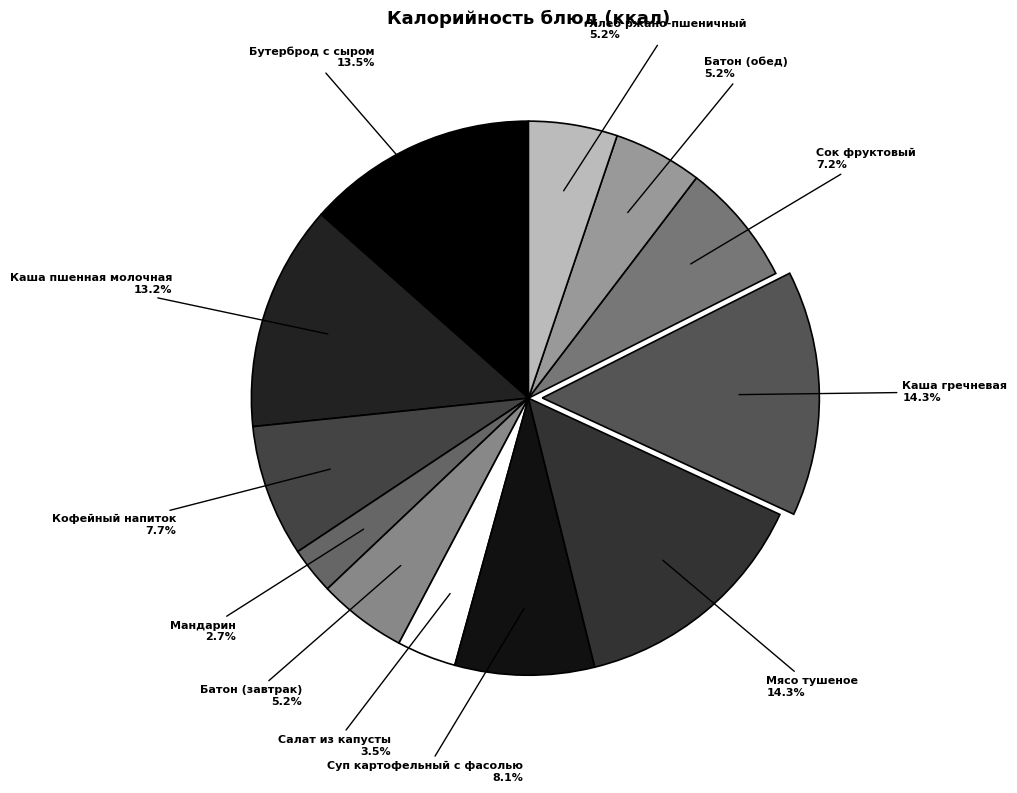

How much of the chart is everything except Мандарин?

97.3%